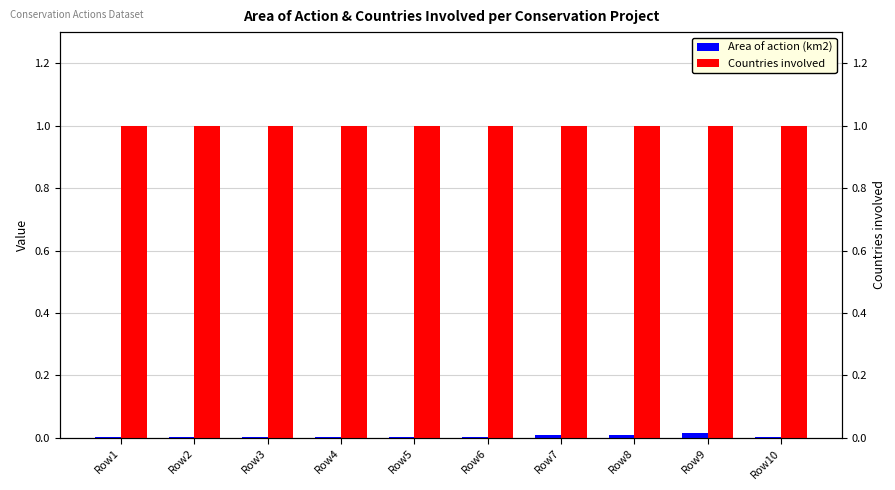

Reading left to right, transcribe all the data shown in this chart.

Area of action (km2): 0.0	0.0	0.0	0.0	0.0	0.0	0.0	0.0	0.0	0.0
Countries involved: 1.0	1.0	1.0	1.0	1.0	1.0	1.0	1.0	1.0	1.0